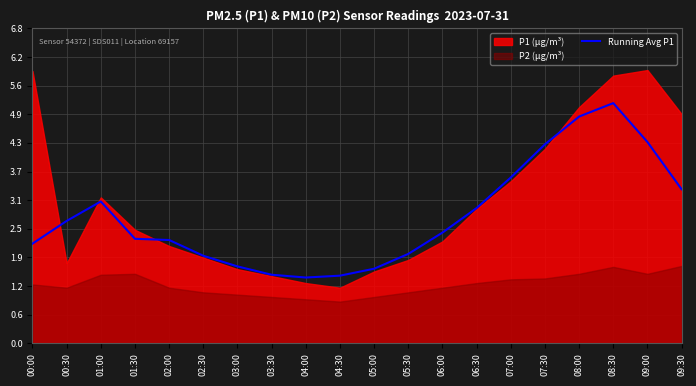

What is the difference between the second highest and minimum values?

3.5